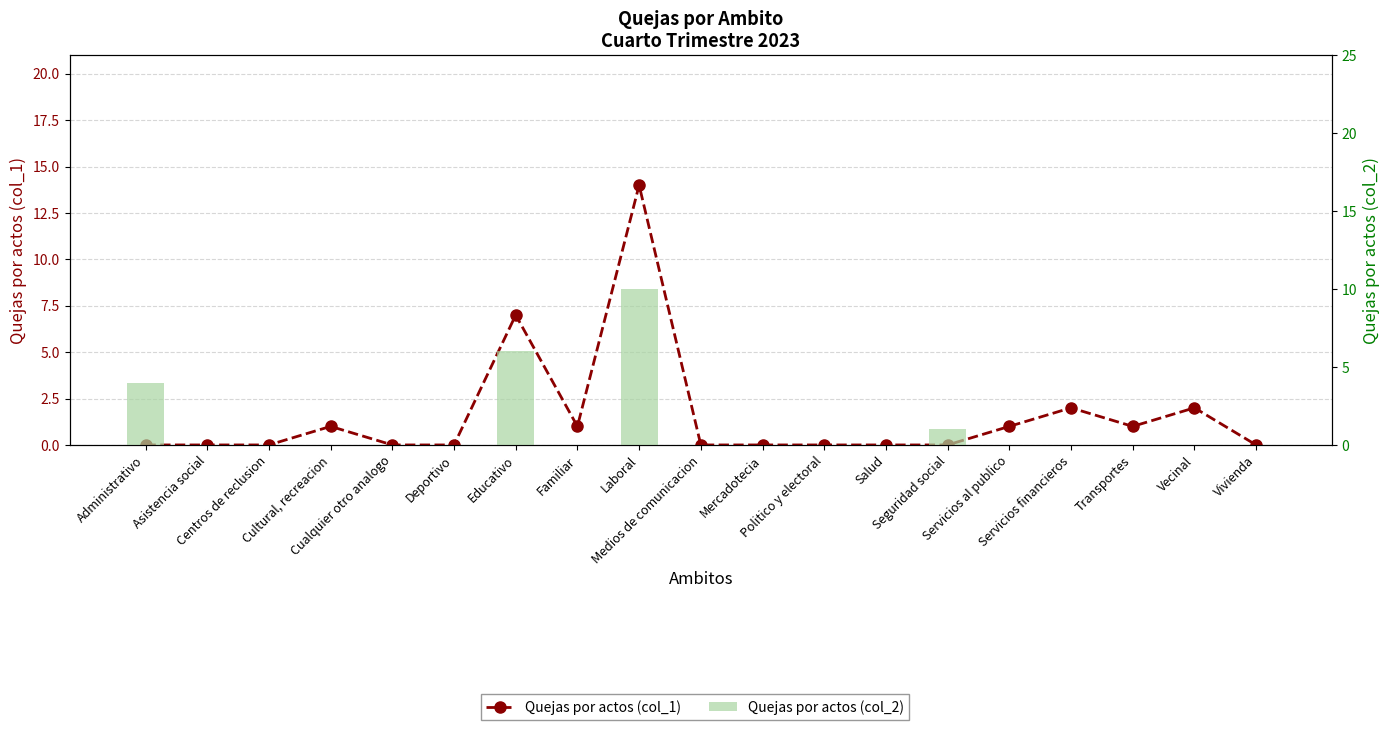

What are all the series names shown in the legend?

Quejas por actos (col_1), Quejas por actos (col_2)